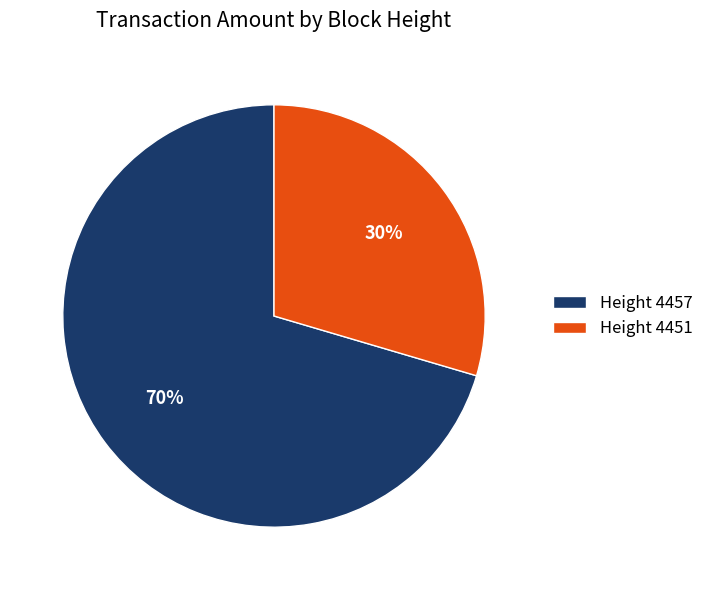

How many slices are in this pie chart?

2